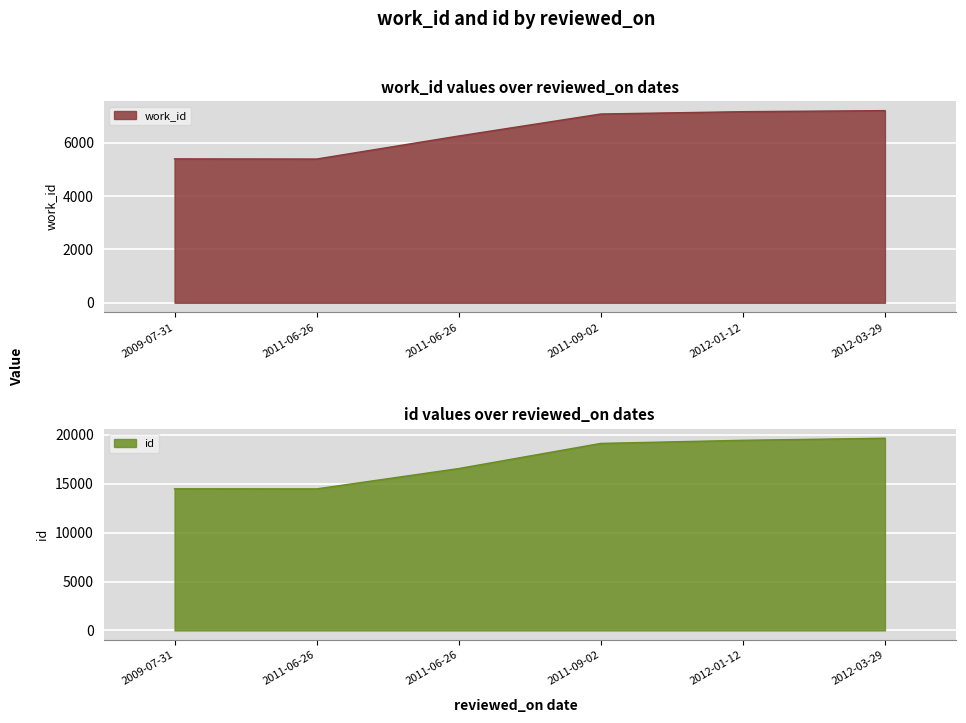

True or false: work_id has more than 2 points higher than both neighbors.

False